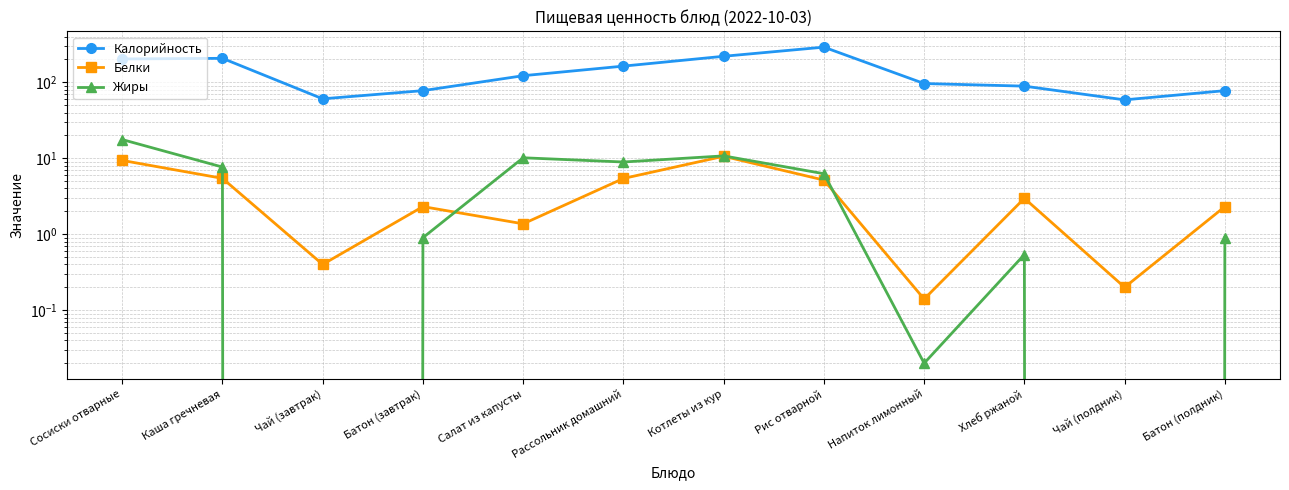

Between Сосиски отварные and Напиток лимонный, which is larger?

Сосиски отварные